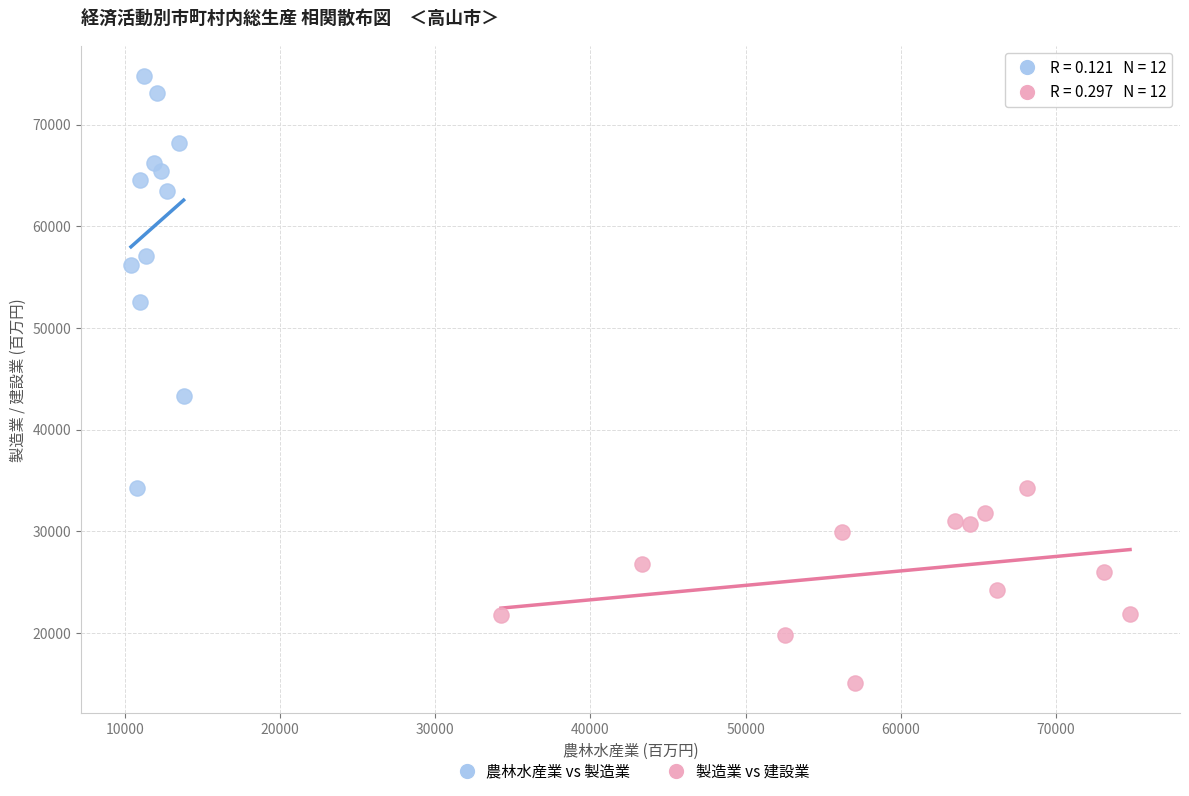

Which series has the widest spread of Y values?

農林水産業 vs 製造業